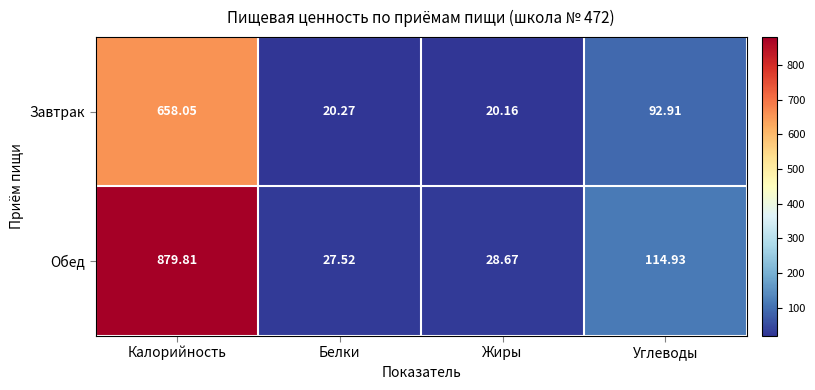

What is the greatest value displayed?

879.8